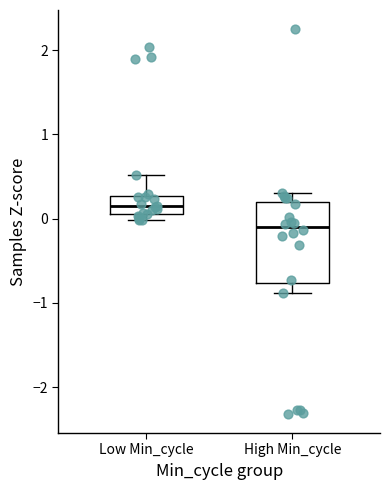

Which box has the highest median line?

Low Min_cycle